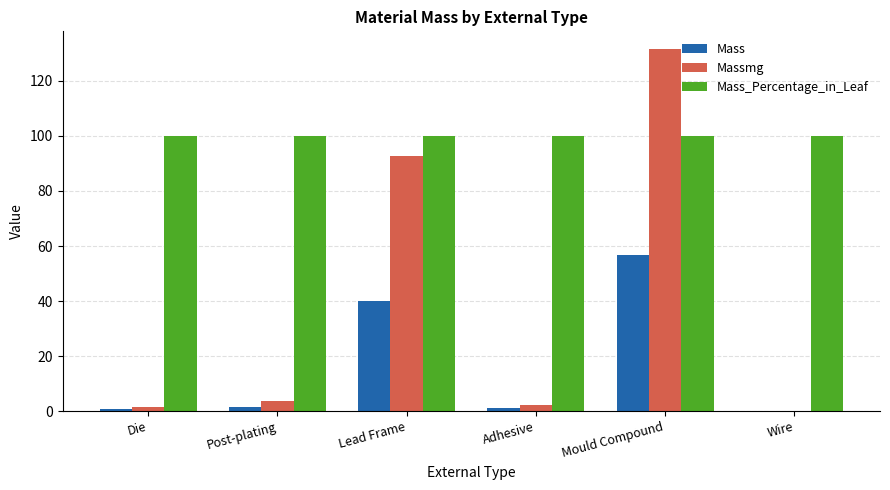

The value of Mass_Percentage_in_Leaf at Die is 100.0. True or false?

True